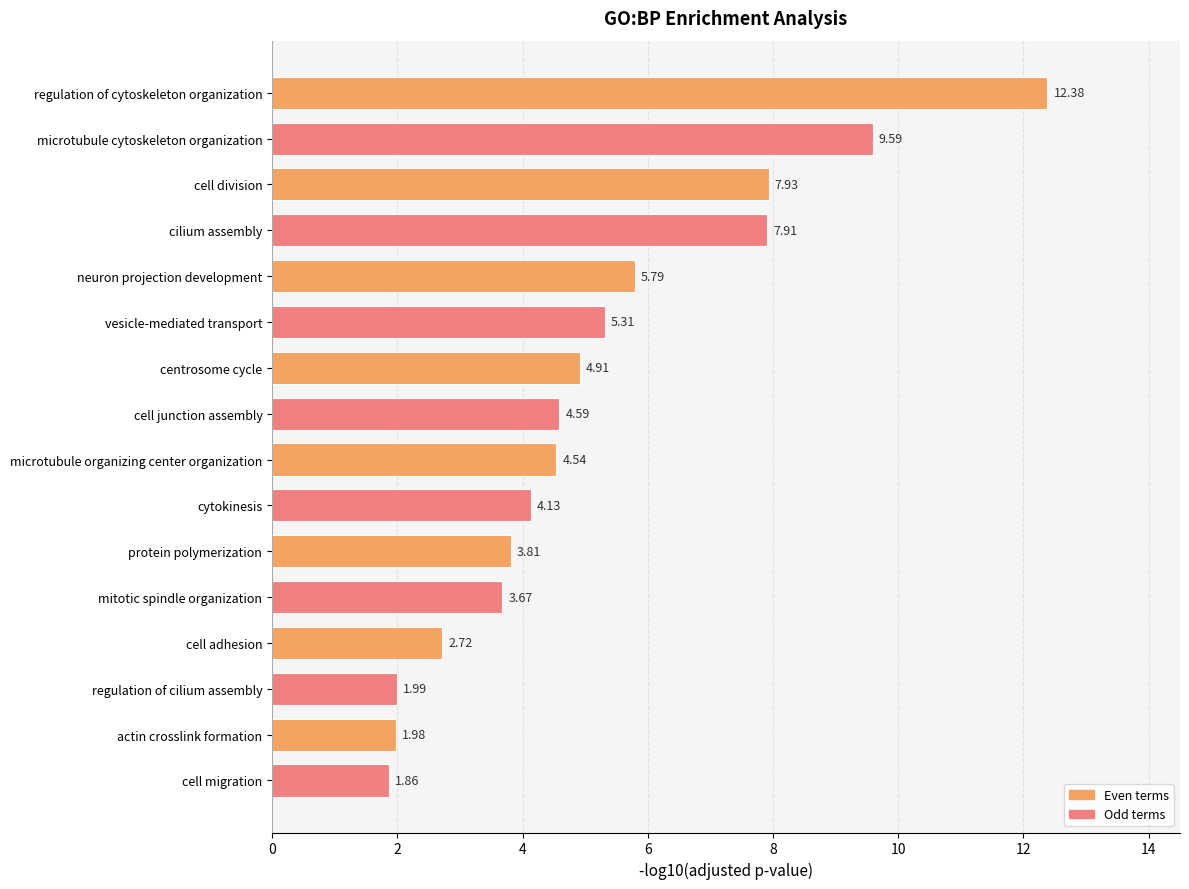

What is the difference between the maximum and minimum values?

10.5